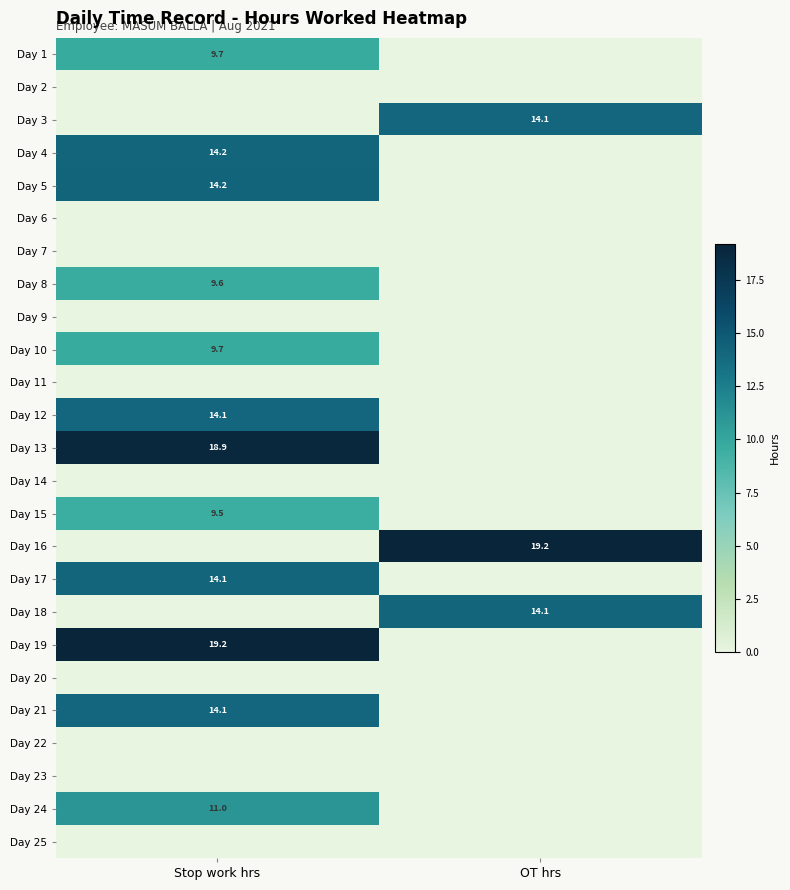

Is it true that Day 21 equals 14.1 at Stop work hrs?

True